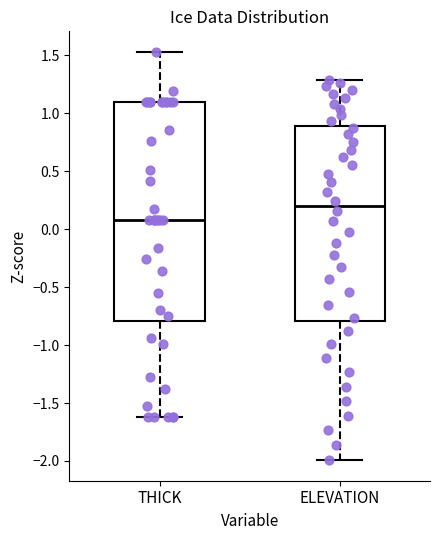

Which box's median line is the highest?

ELEVATION